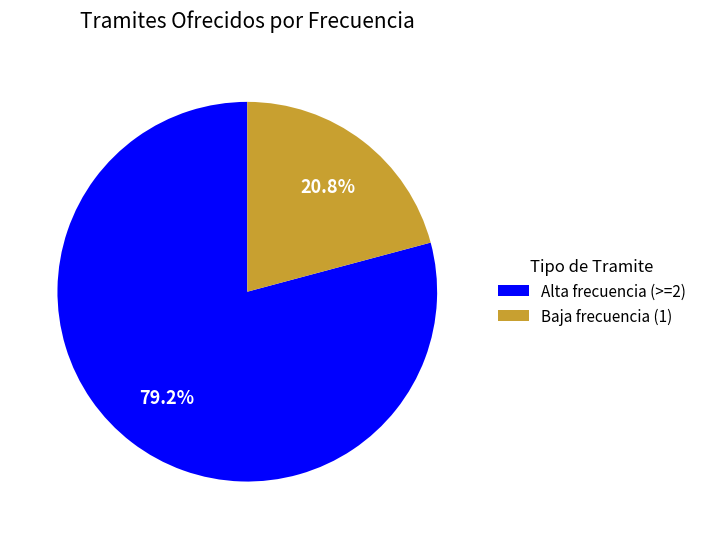

Approximately how many times larger is the value at Alta frecuencia (>=2) compared to Baja frecuencia (1)?

3.8